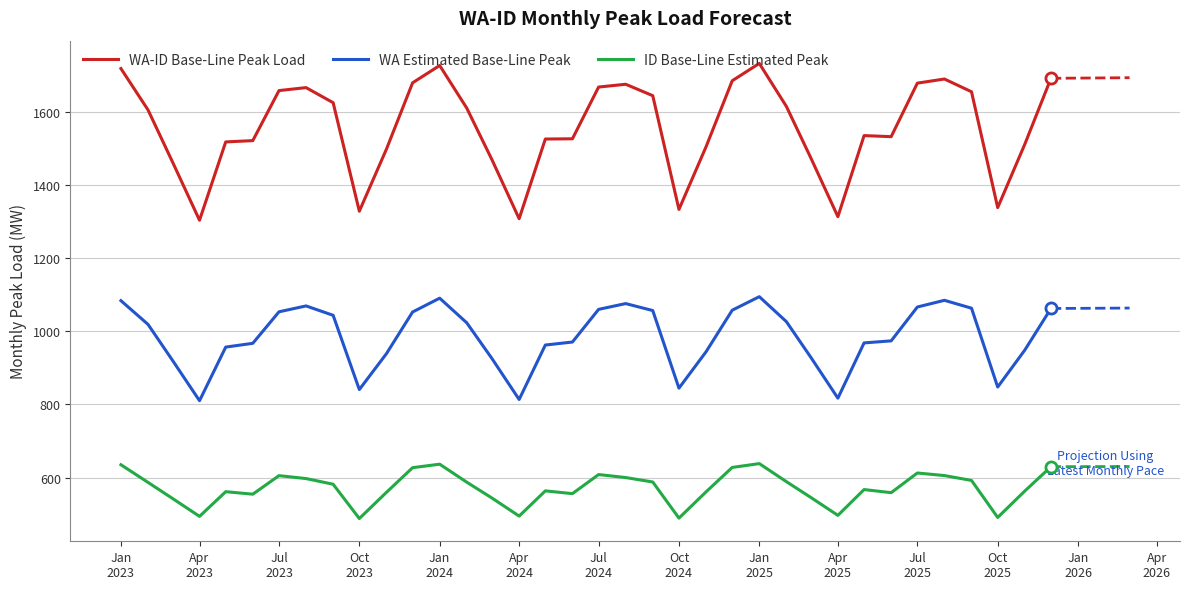

What is the highest value of the WA Estimated Base-Line Peak series?

1094.8